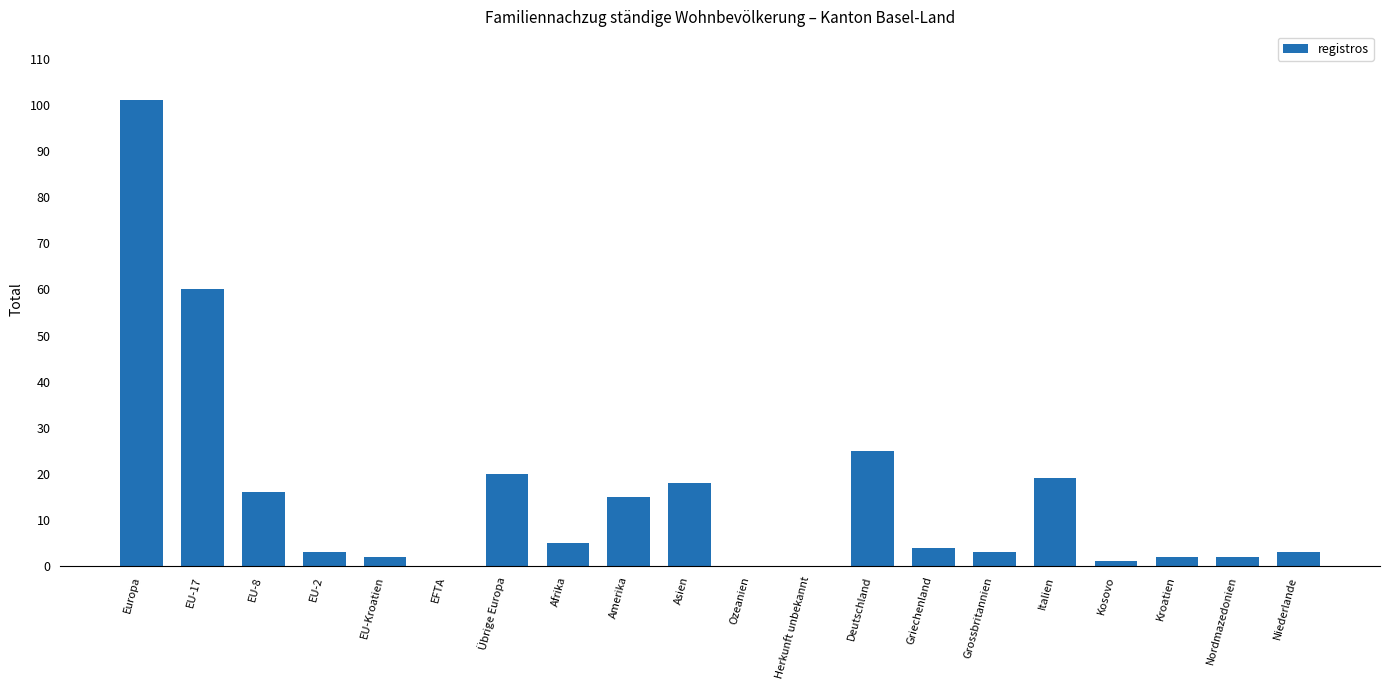

Does the chart contain stacked bars?

No